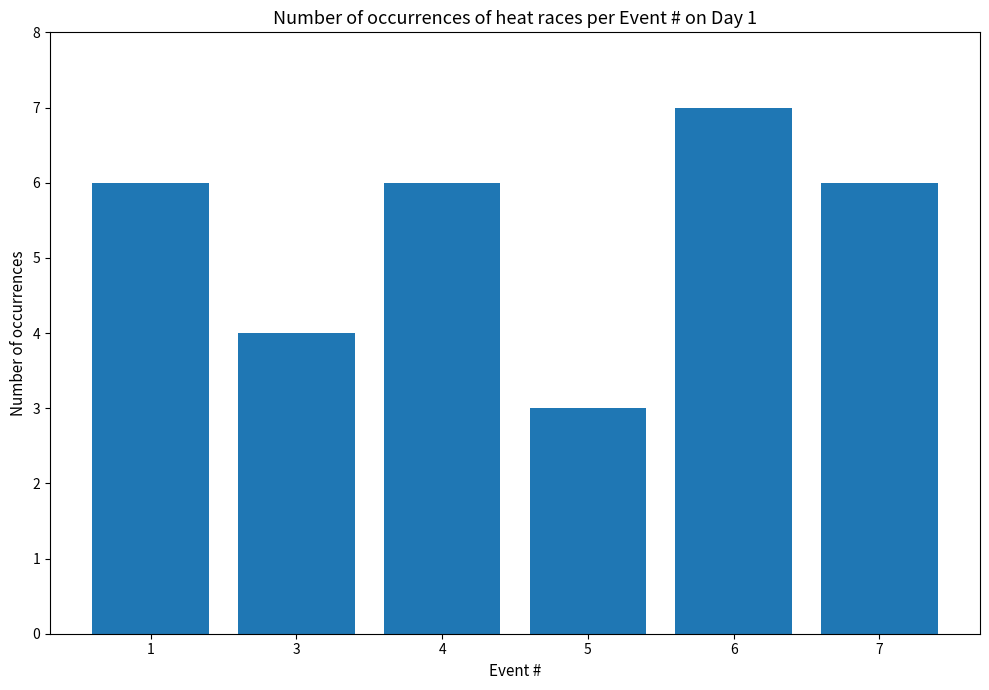

What is the ratio of the value at 5 to the value at 1?

0.5